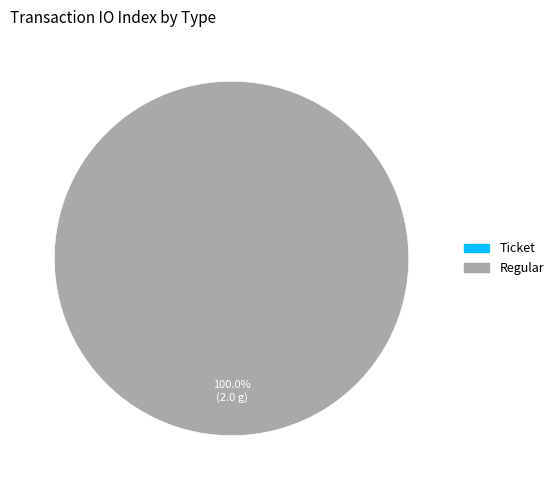

Is it true that Regular is 99% of the pie?

False